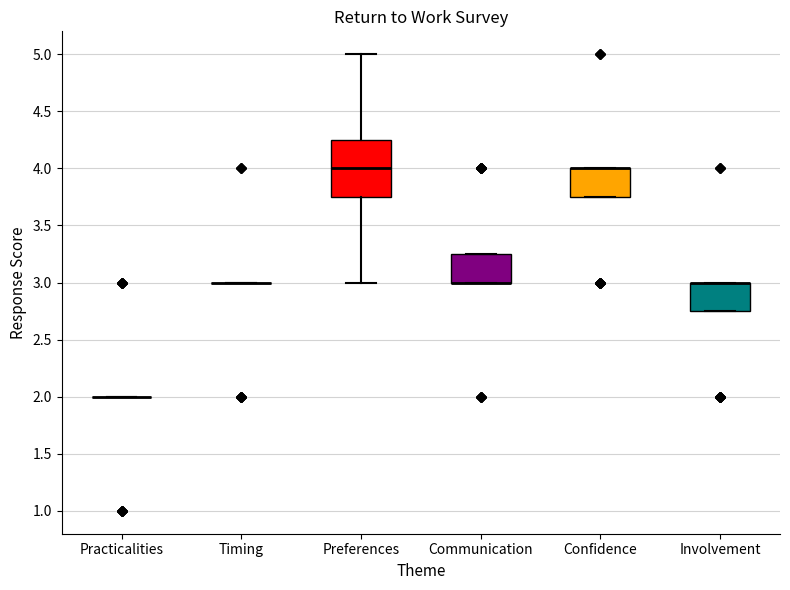

Where is the lower edge of the box for Preferences on the y-axis? The values are not printed on the chart, so give them approximately, as read against the axis.

3.75